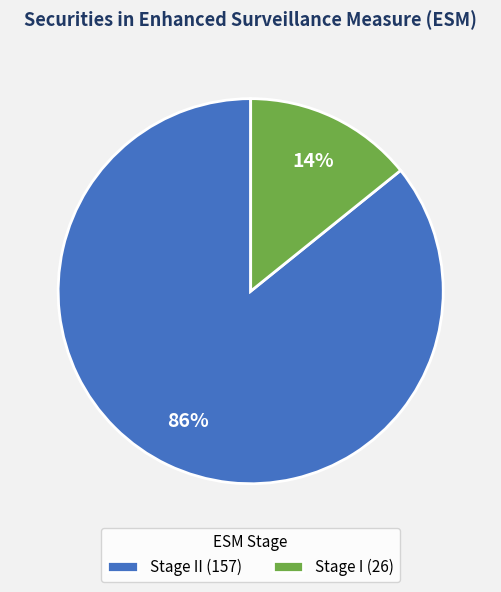

How many slices are in this pie chart?

2